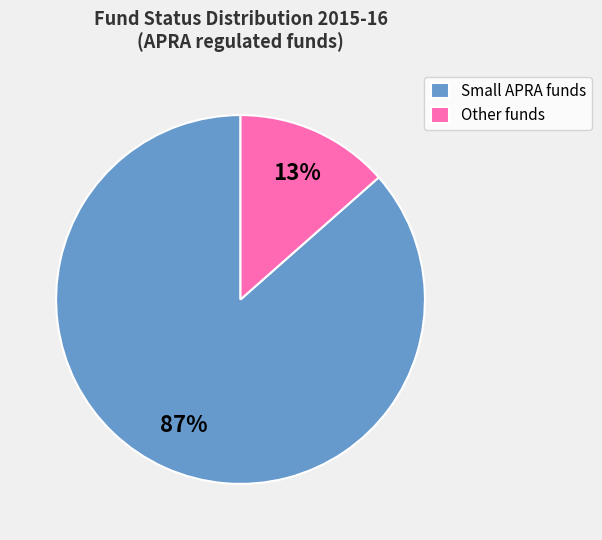

Is there a majority slice in this chart?

Yes